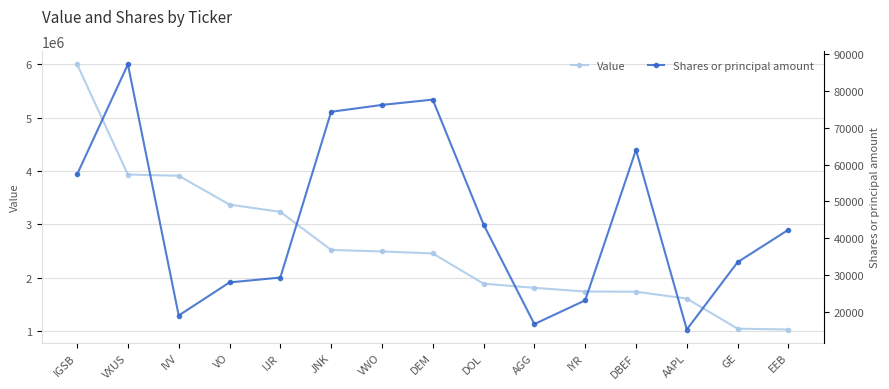

True or false: Value and Shares or principal amount intersect in this chart.

False